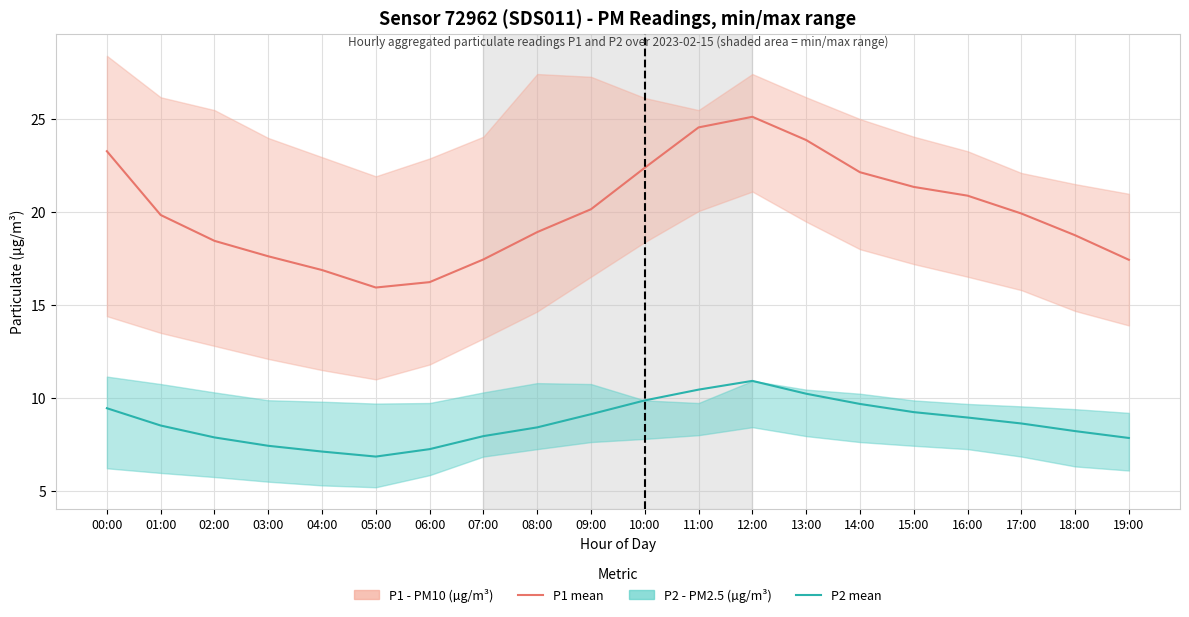

In P2 (mean), how many points are higher than both neighbors (excluding endpoints)?

1